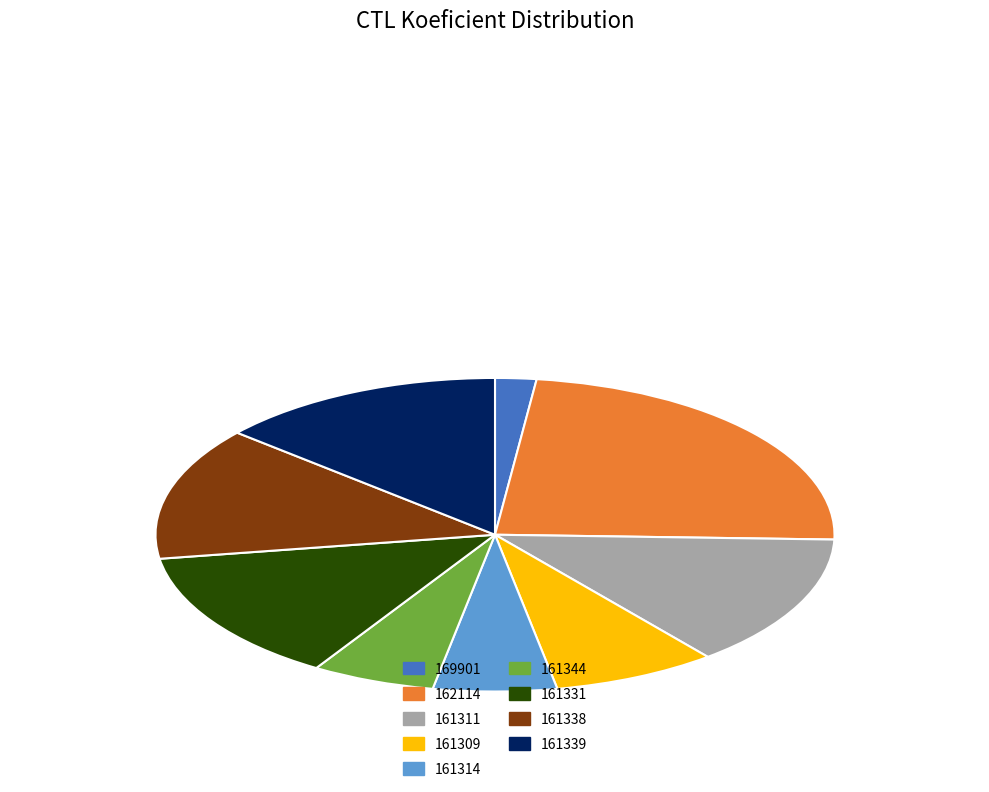

Approximately how many times larger is the value at 161311 compared to 162114?

0.6